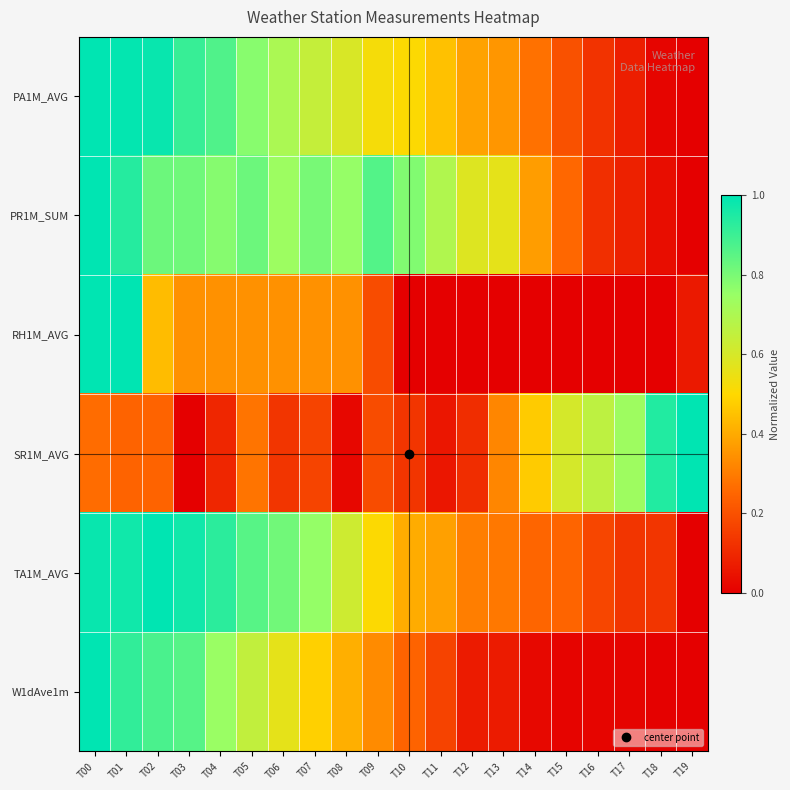

Reading left to right, transcribe all the data shown in this chart.

PA1M_AVG: T00=1.0	T01=1.0	T02=1.0	T03=0.9	T04=0.9	T05=0.8	T06=0.7	T07=0.6	T08=0.6	T09=0.5	T10=0.5	T11=0.5	T12=0.4	T13=0.4	T14=0.3	T15=0.2	T16=0.1	T17=0.1	T18=0.0	T19=0.0
PR1M_SUM: T00=1.0	T01=0.9	T02=0.8	T03=0.8	T04=0.8	T05=0.8	T06=0.7	T07=0.8	T08=0.8	T09=0.9	T10=0.8	T11=0.7	T12=0.6	T13=0.6	T14=0.4	T15=0.3	T16=0.1	T17=0.1	T18=0.0	T19=0.0
RH1M_AVG: T00=1.0	T01=1.0	T02=0.4	T03=0.3	T04=0.3	T05=0.3	T06=0.3	T07=0.3	T08=0.3	T09=0.2	T10=0.0	T11=0.0	T12=0.0	T13=0.0	T14=0.0	T15=0.0	T16=0.0	T17=0.0	T18=0.0	T19=0.1
SR1M_AVG: T00=0.3	T01=0.2	T02=0.2	T03=0.0	T04=0.1	T05=0.3	T06=0.1	T07=0.2	T08=0.0	T09=0.2	T10=0.1	T11=0.1	T12=0.1	T13=0.3	T14=0.5	T15=0.6	T16=0.7	T17=0.7	T18=0.9	T19=1.0
TA1M_AVG: T00=1.0	T01=1.0	T02=1.0	T03=1.0	T04=0.9	T05=0.9	T06=0.8	T07=0.8	T08=0.6	T09=0.5	T10=0.4	T11=0.4	T12=0.3	T13=0.3	T14=0.2	T15=0.2	T16=0.2	T17=0.1	T18=0.1	T19=0.0
W1dAve1m: T00=1.0	T01=0.9	T02=0.9	T03=0.9	T04=0.7	T05=0.6	T06=0.6	T07=0.5	T08=0.4	T09=0.3	T10=0.2	T11=0.2	T12=0.1	T13=0.1	T14=0.0	T15=0.0	T16=0.0	T17=0.0	T18=0.0	T19=0.0